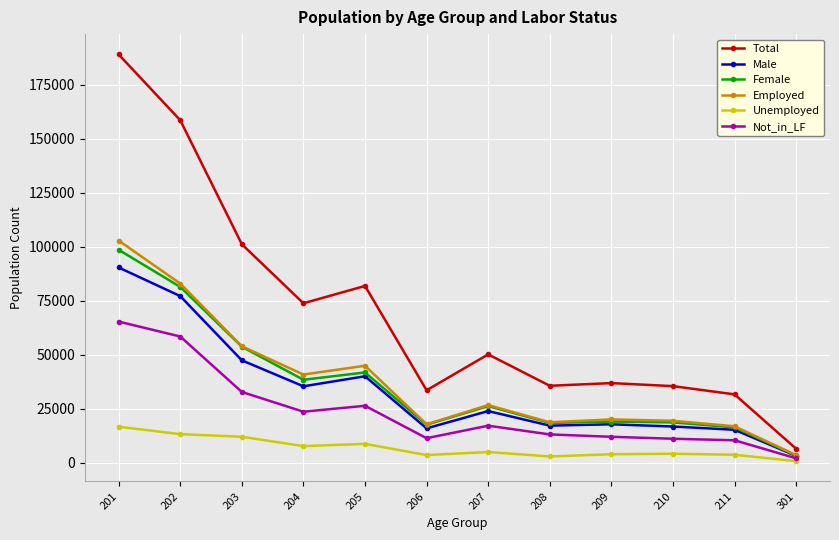

Does the chart display data point markers on the line(s)?

Yes